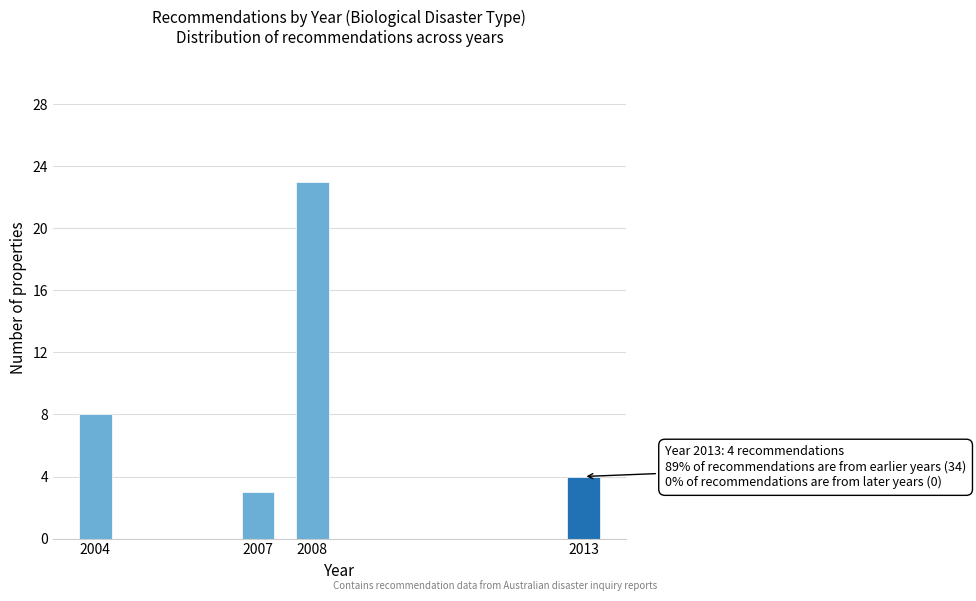

Reading left to right, extract all data points from this chart.

2004=8	2007=3	2008=23	2013=4